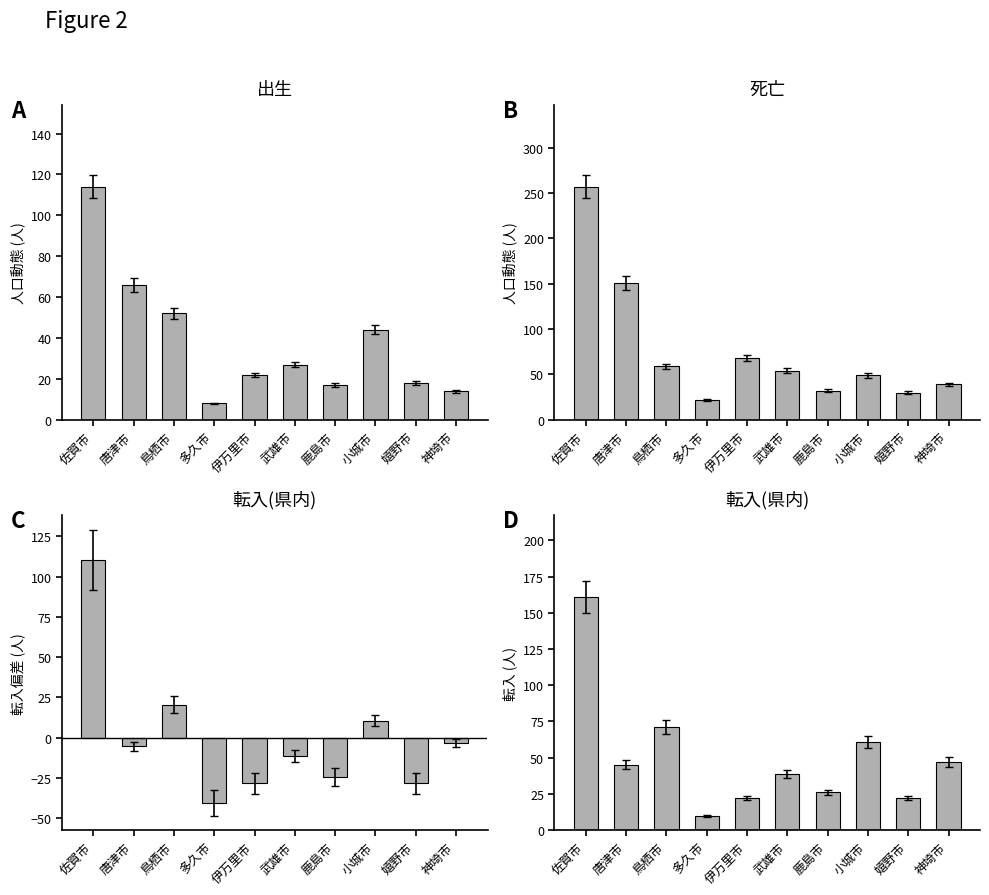

The 死亡 series shows 11.4 at 神埼市. True or false?

False